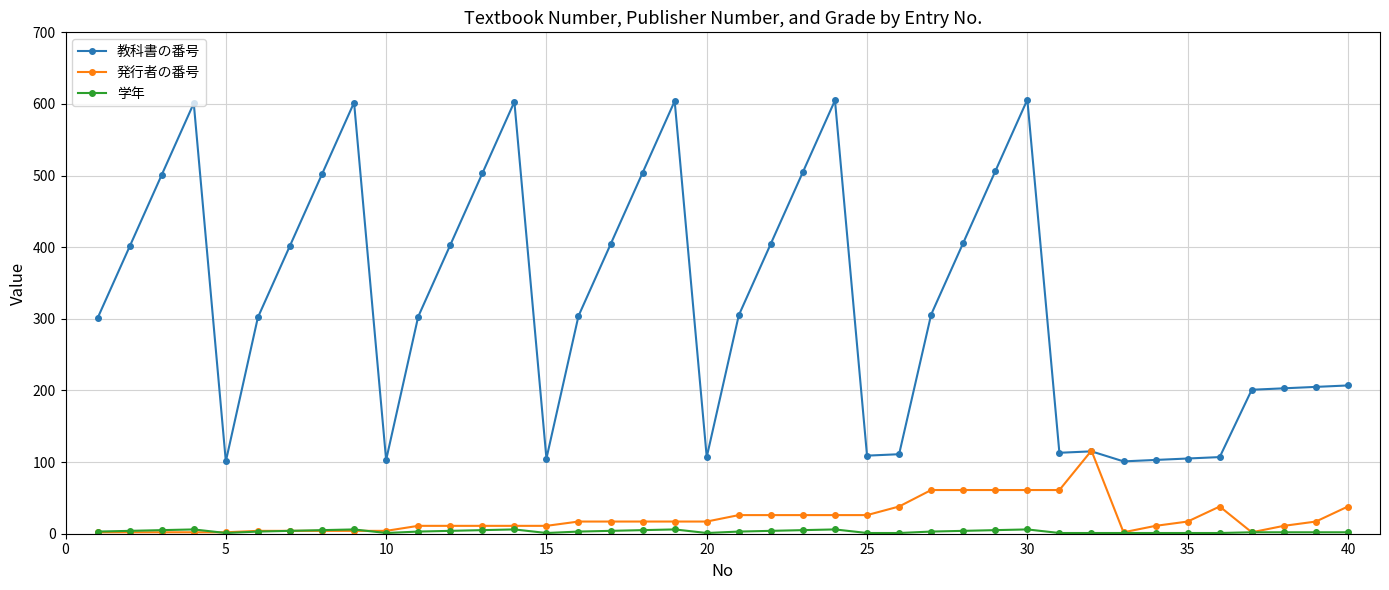

Which series has the largest range (max minus min)?

教科書の番号